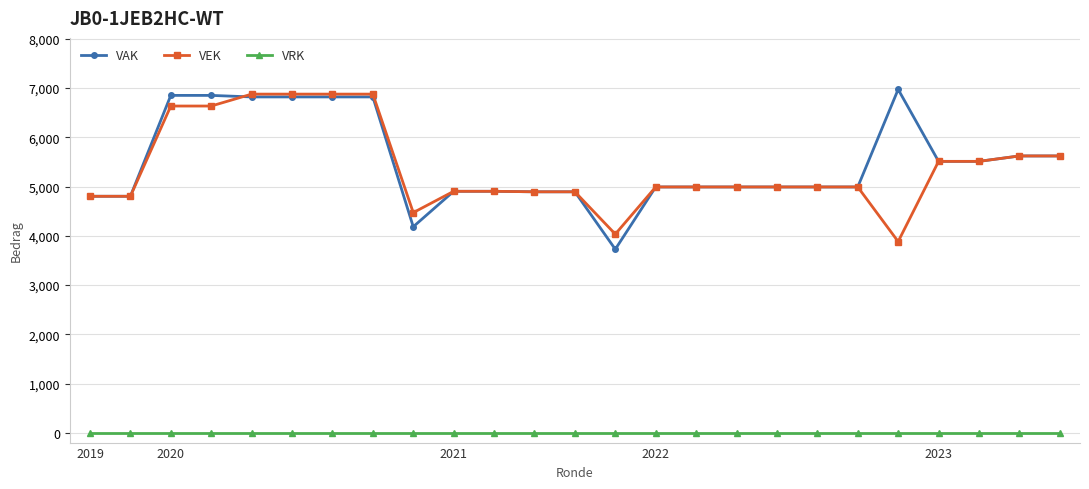

How many data points does each series have?

25